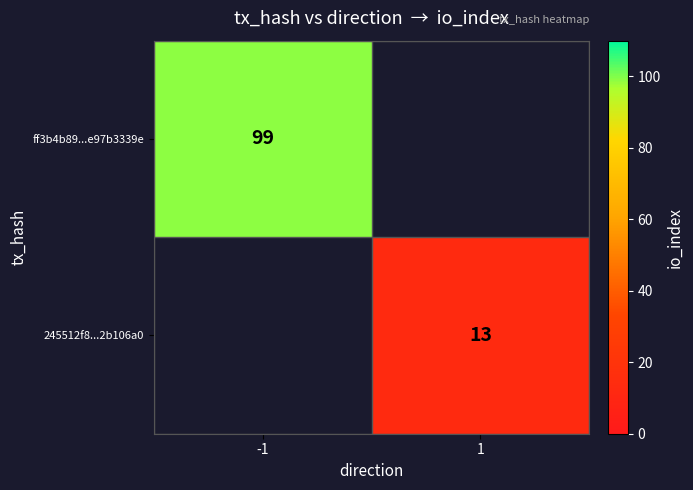

The ff3b4b89...e97b3339e series shows 149 at -1. True or false?

False